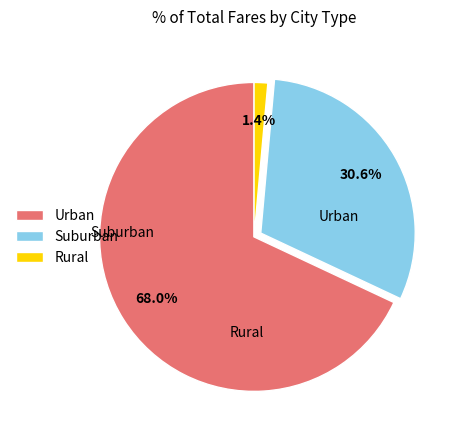

Which slice is the smallest?

Rural